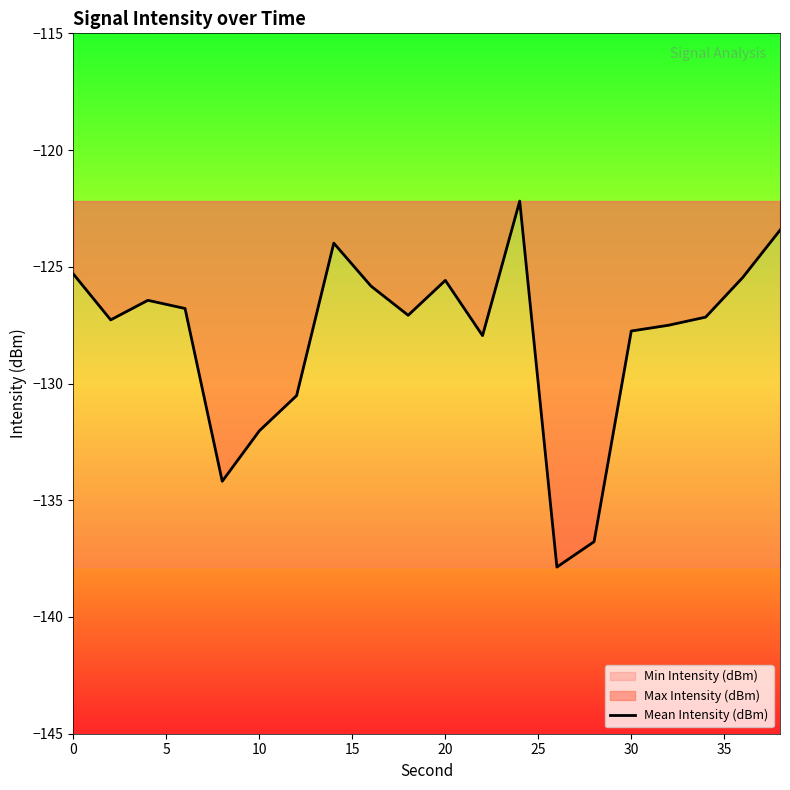

The value of Mean Intensity (dBm) at 30 is -185.4. True or false?

False